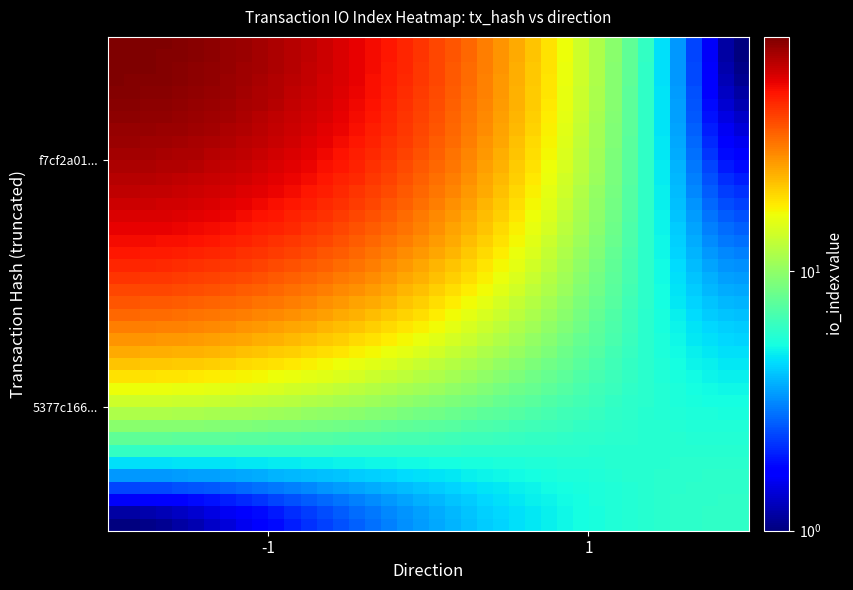

How many data points does each series have?

40